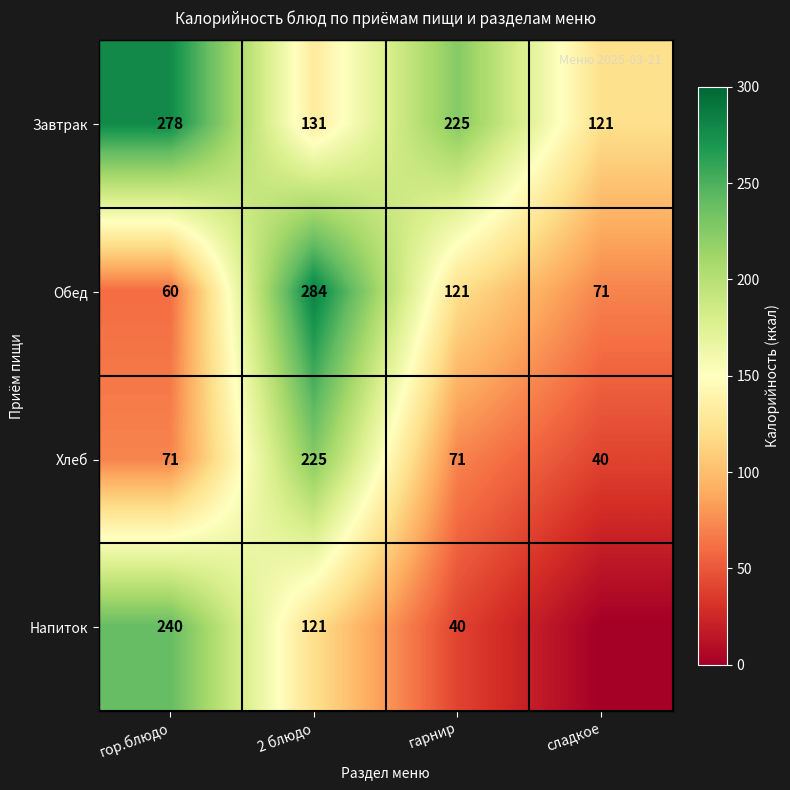

True or false: Завтрак has a value of 131 at 2 блюдо.

True